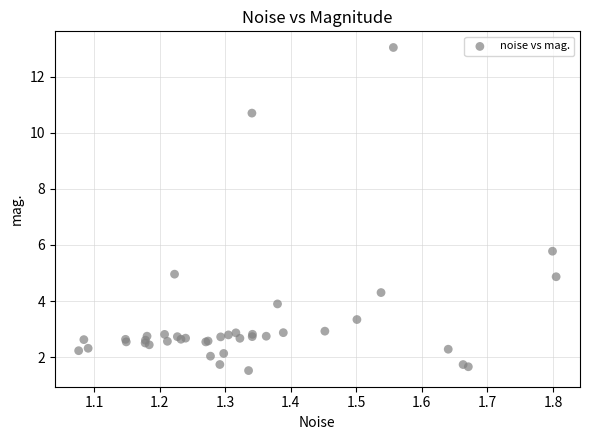

What Y value in the scatter plot is closest to 7?

5.8